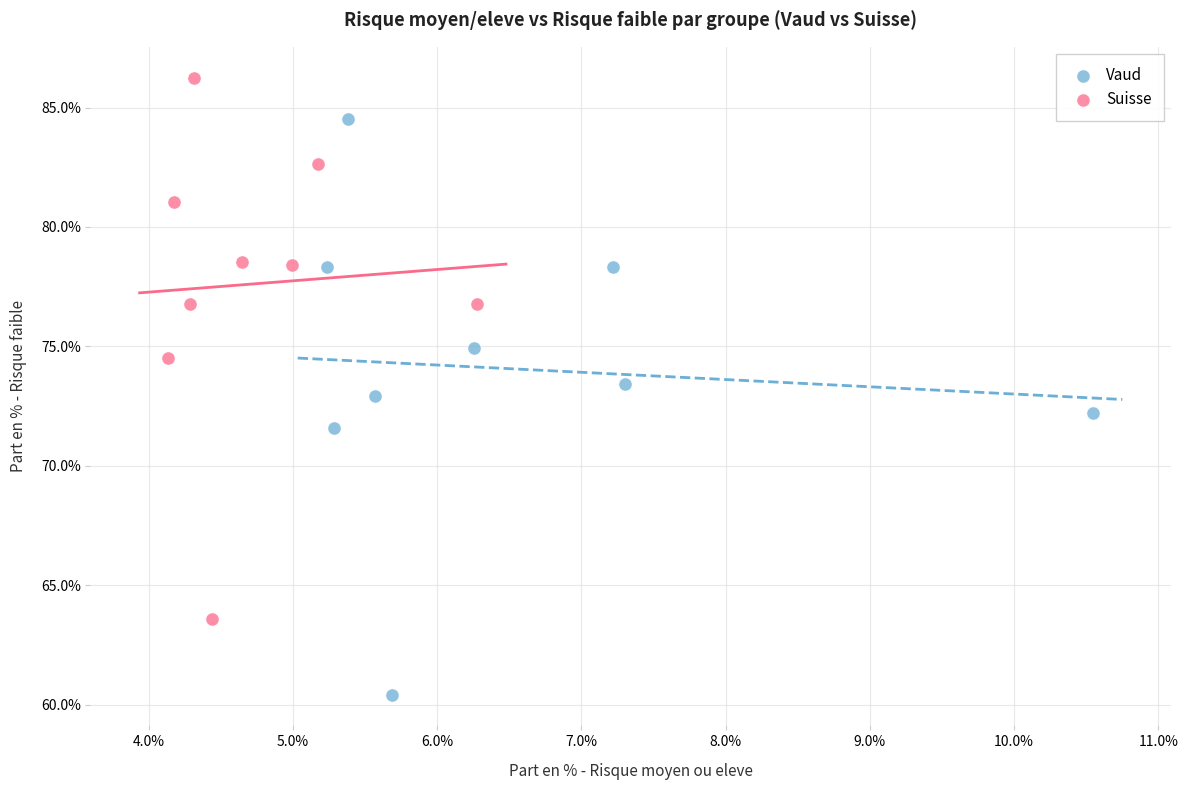

Which series has the widest spread of Y values?

Vaud